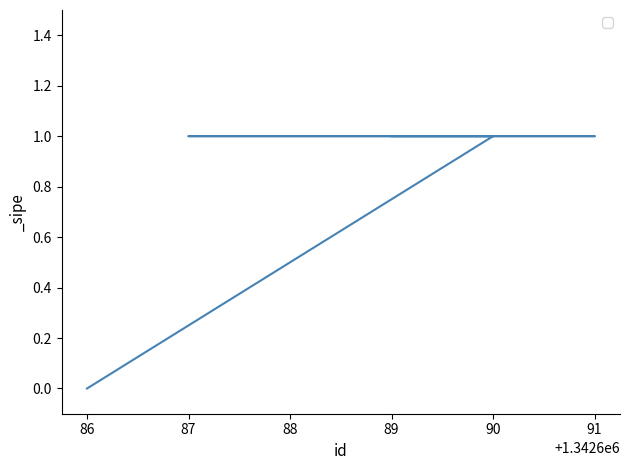

At which category does the chart reach its minimum across all series?

86